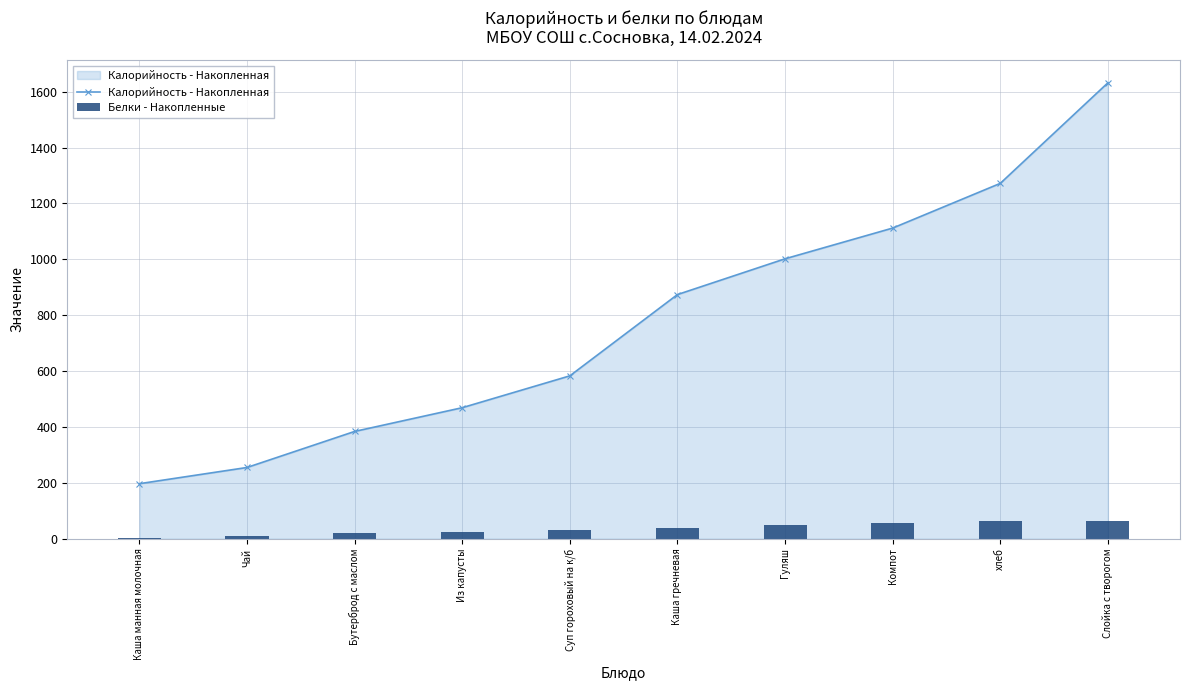

What is the difference between the maximum and minimum values in the Калорийность - Накопленная series?

1435